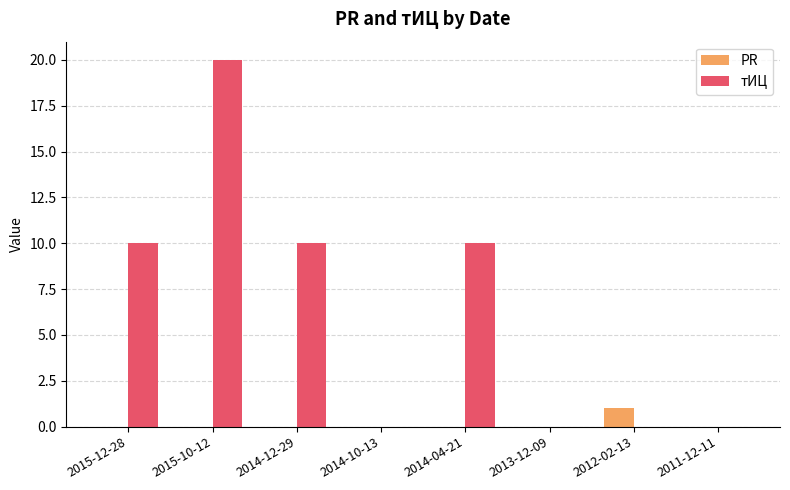

What is the sum of all тИЦ values?

50